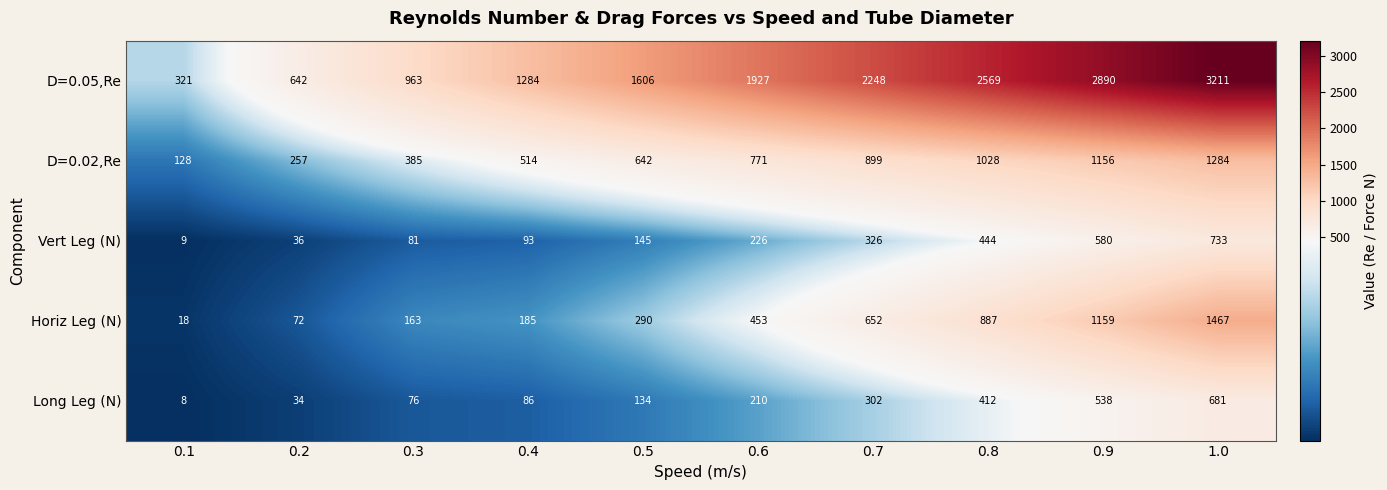

The D=0.02,Re series shows 1284 at 1.0. True or false?

True